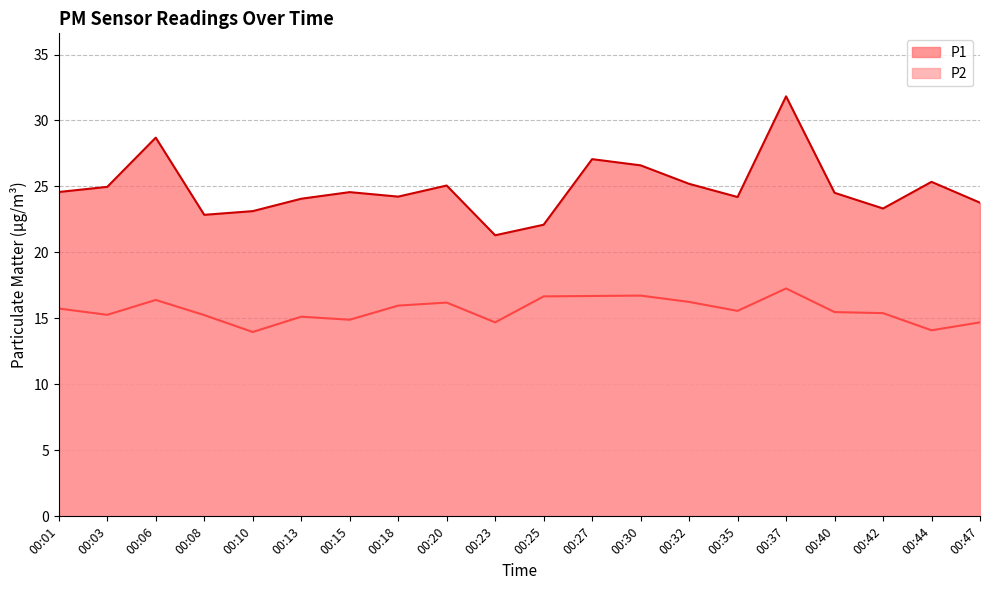

How many series are shown in this chart?

2